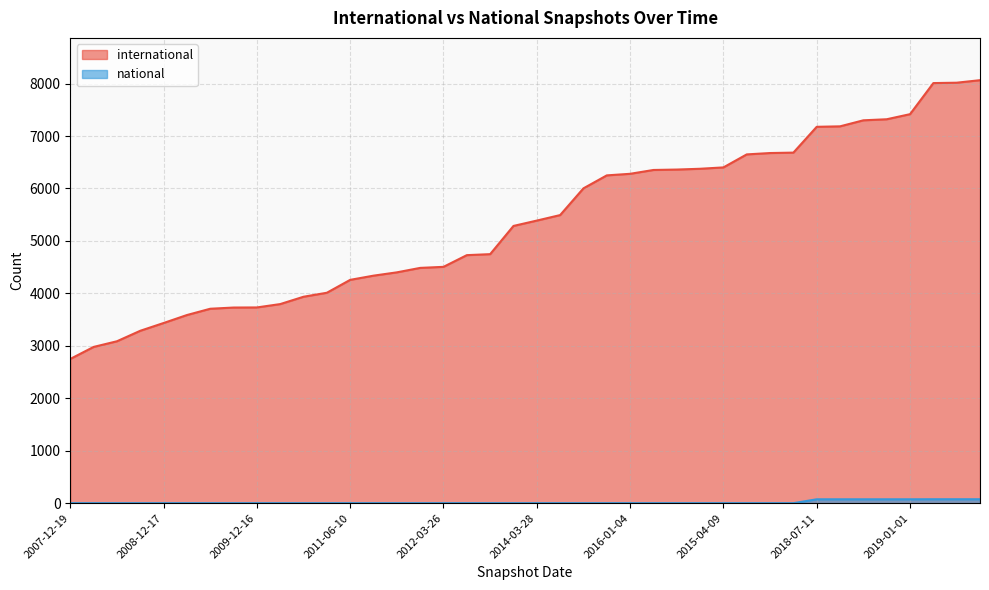

What is the value of the international point at the 29th from the left?

6402